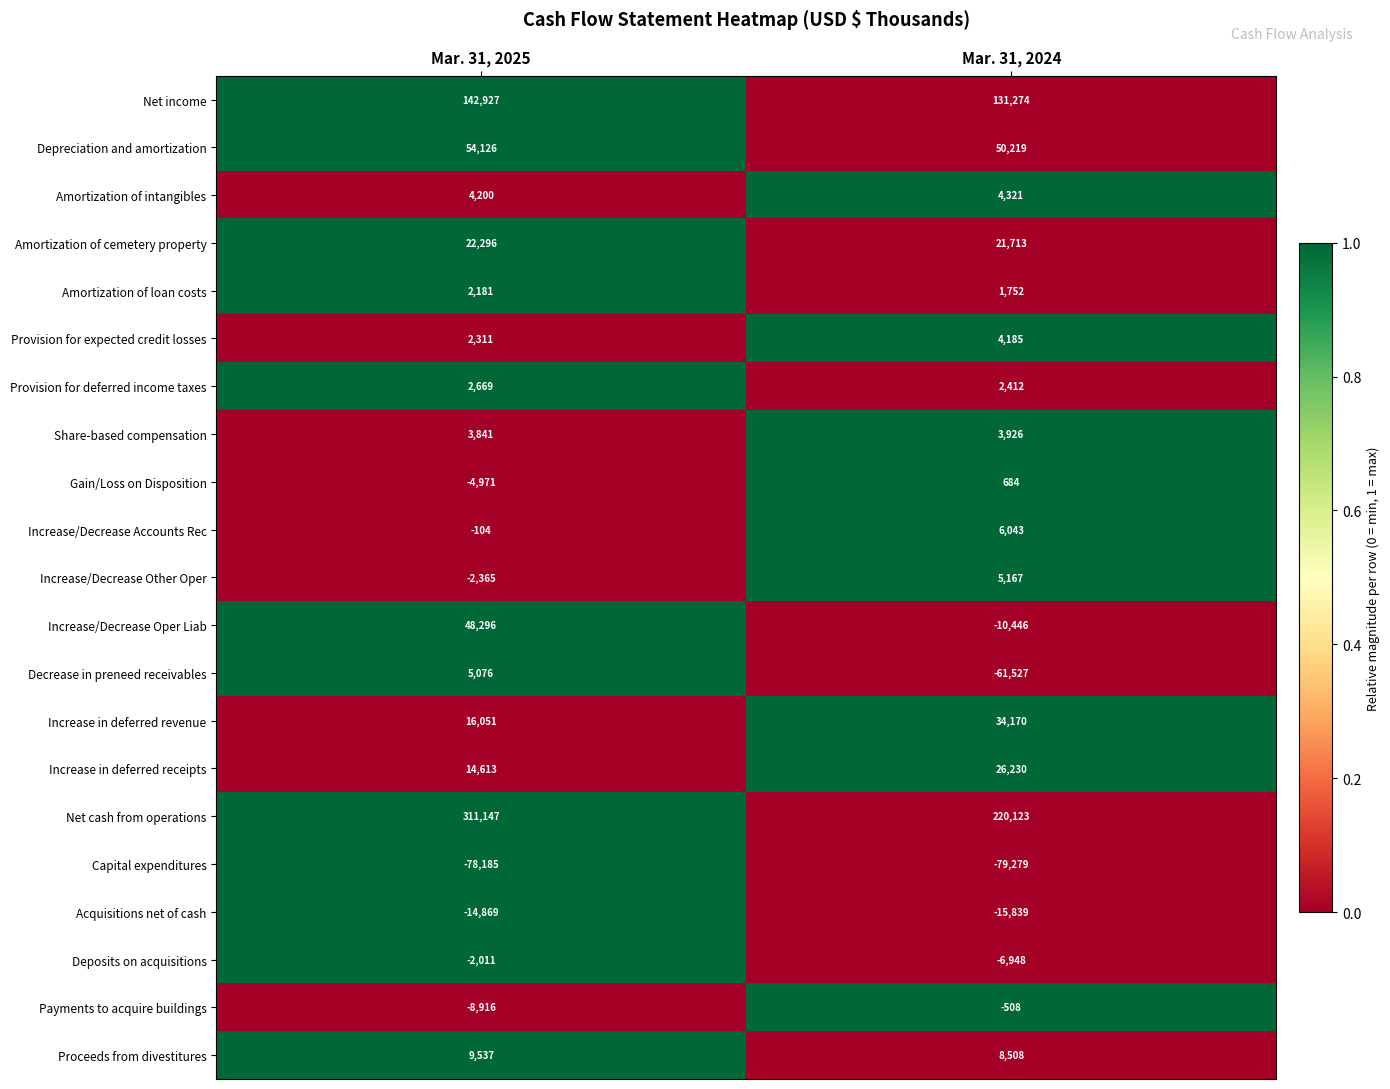

At which category is the sum across all series the highest?

Mar. 31, 2025